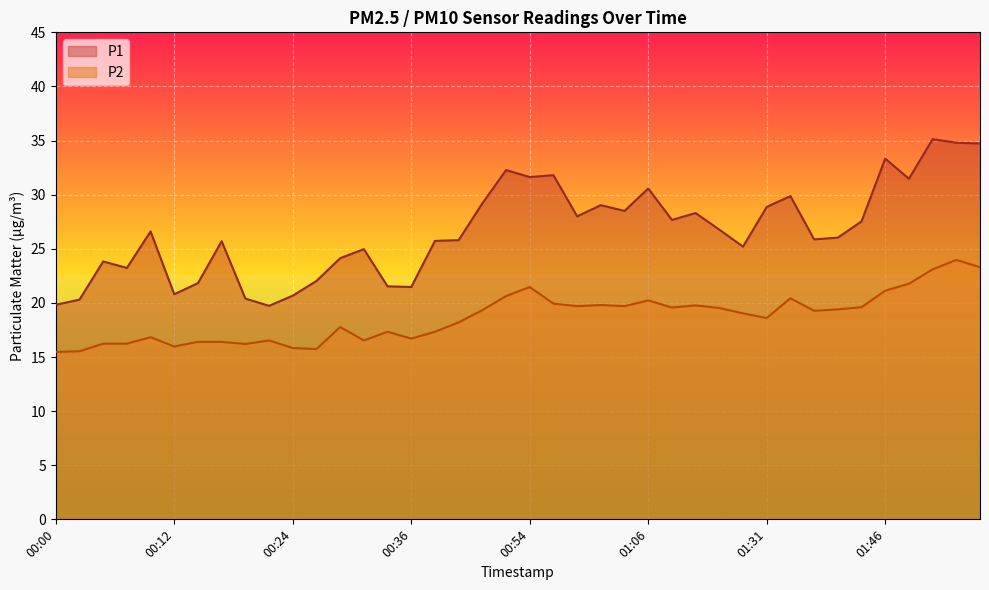

Between 00:24 and 00:36, which series saw the biggest shift?

P2